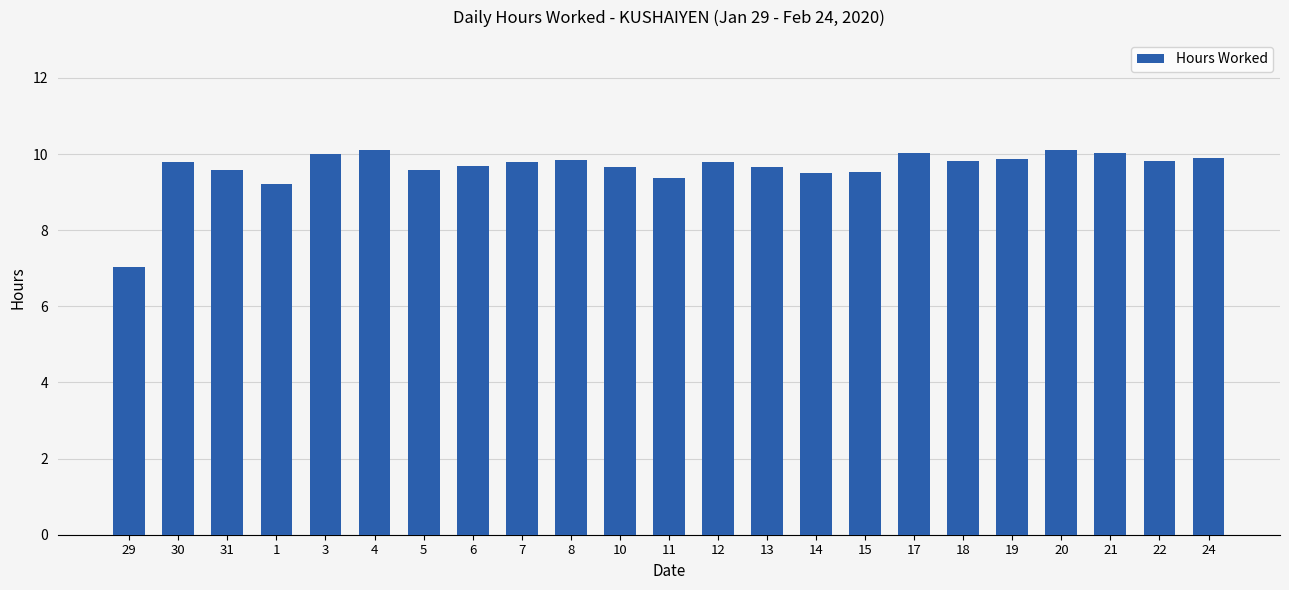

Which label corresponds to the smallest value in the chart?

29